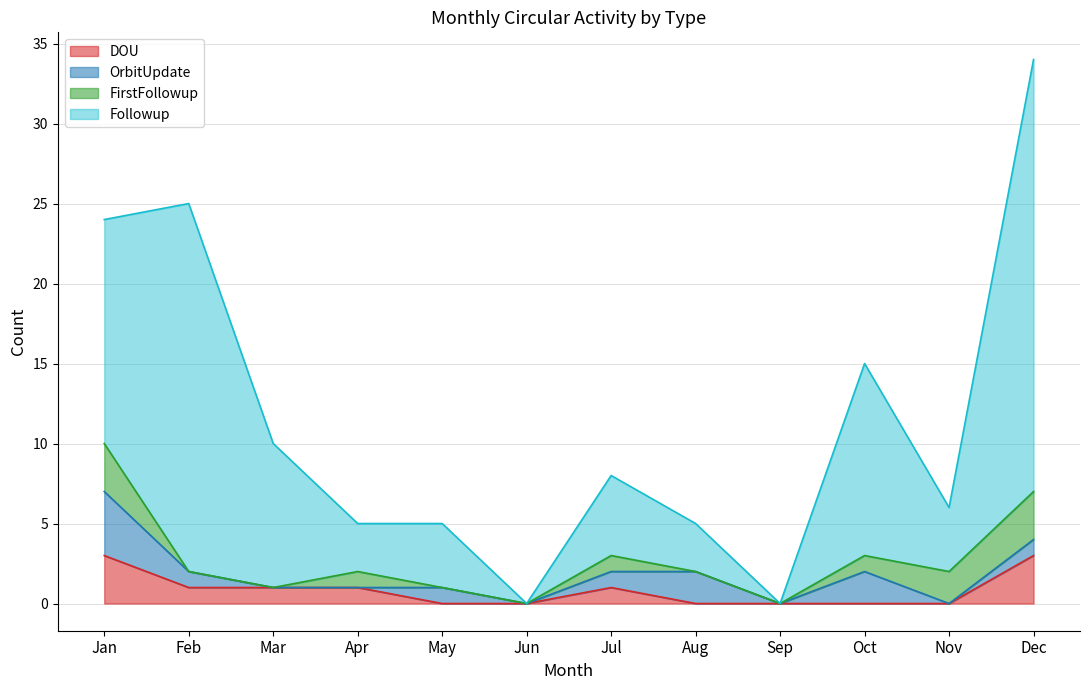

The DOU series shows 3 at Dec. True or false?

True